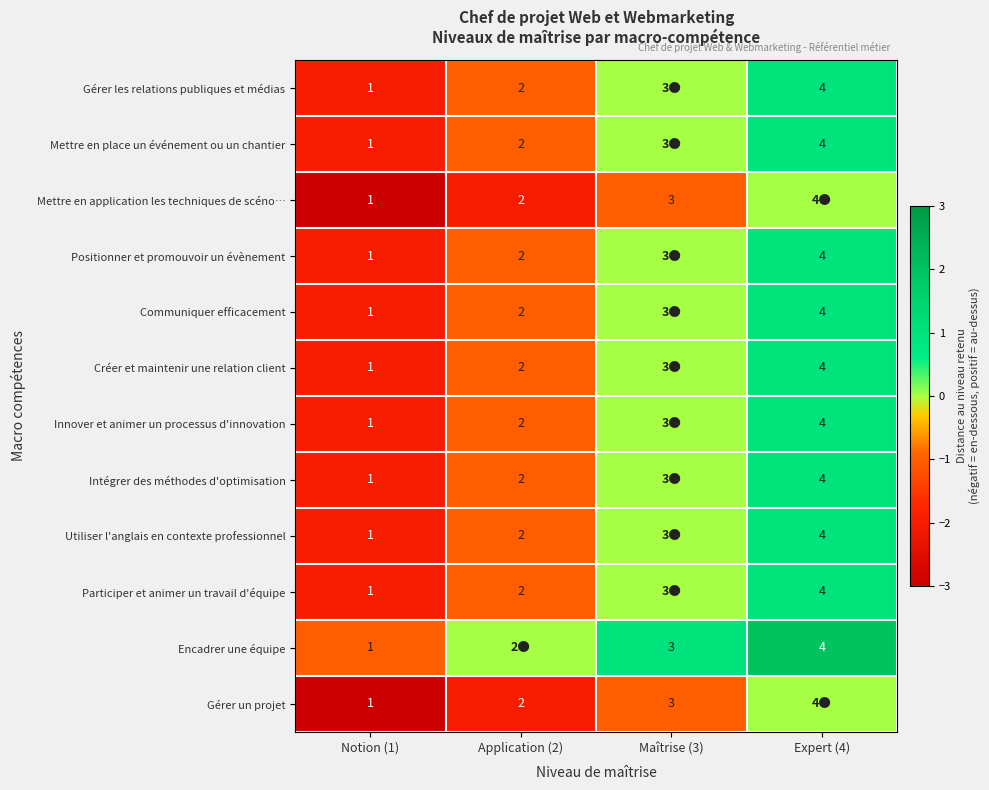

How many categories are shown in the chart?

4